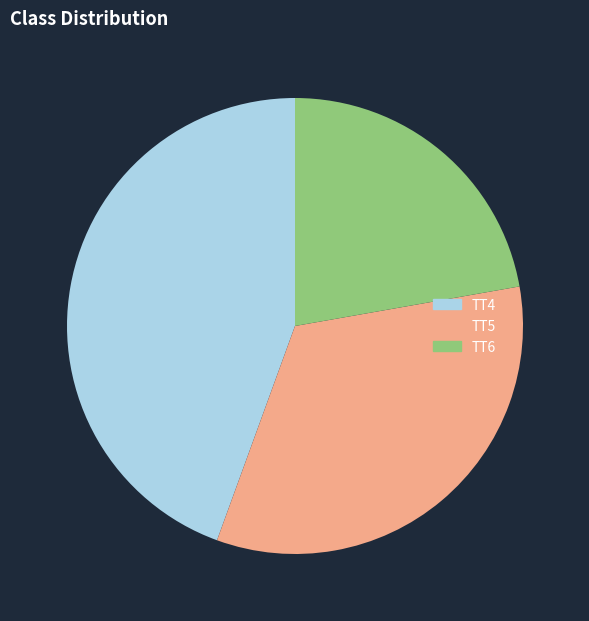

Do TT6 and TT5 together represent more than half of the pie?

Yes